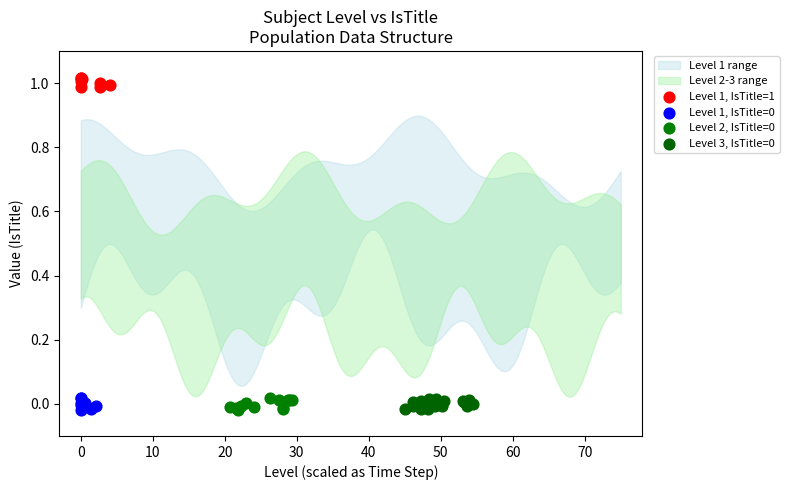

Which series contains the highest Y value?

Level 1, IsTitle=1